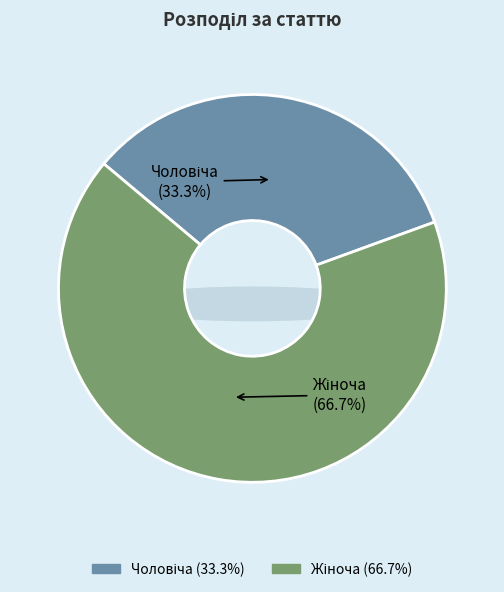

Does Жіноча account for over 50% of the chart?

Yes